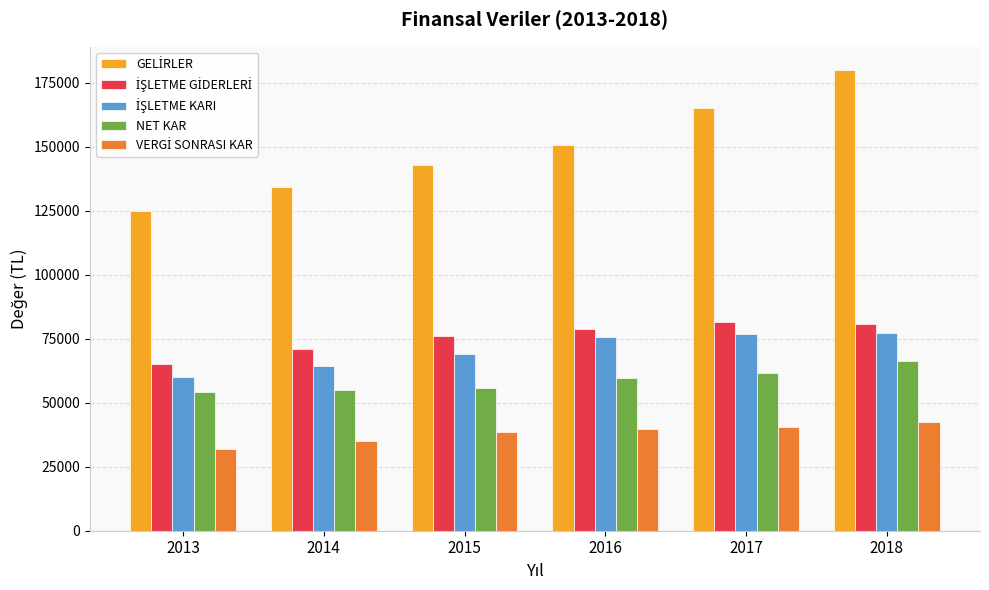

What is the total value across all series at 2014?

359011.6